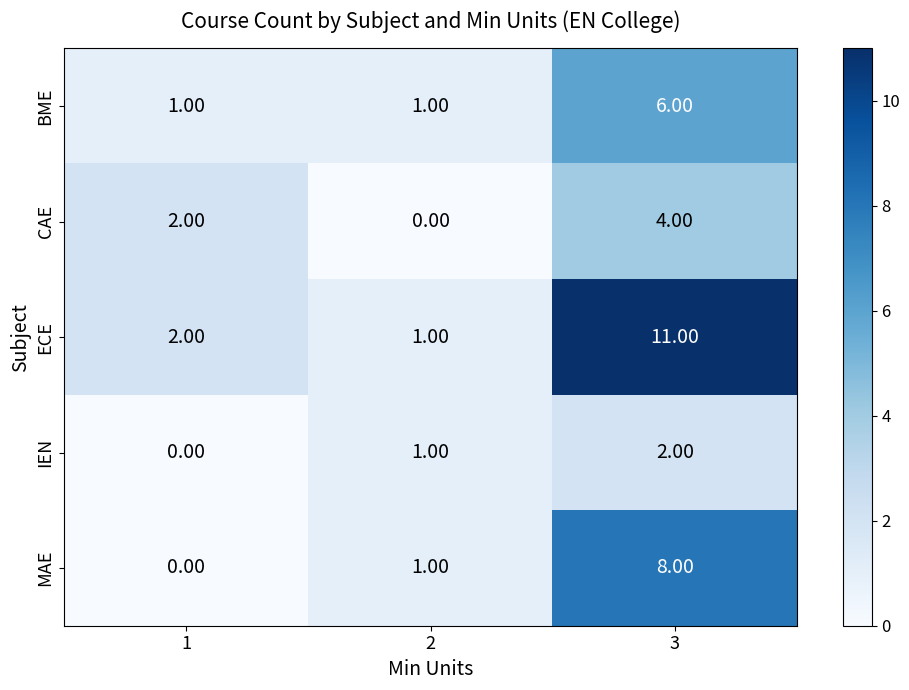

At which category is the sum across all series the highest?

3